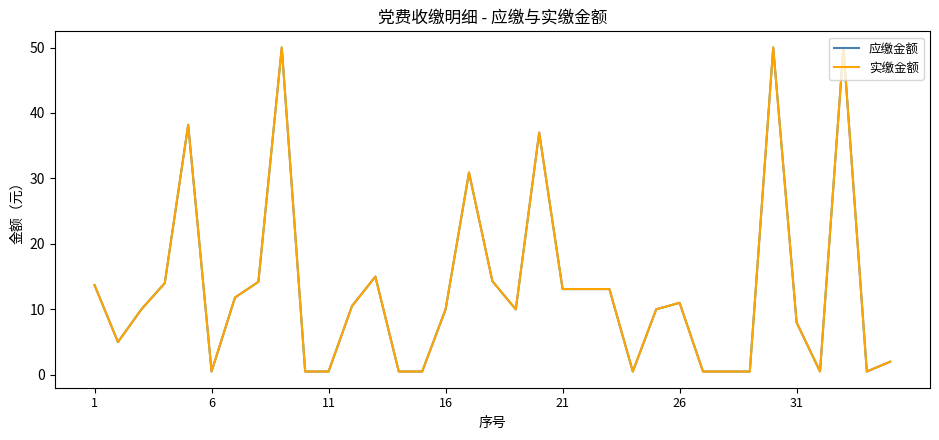

Does the chart have visible grid lines?

No